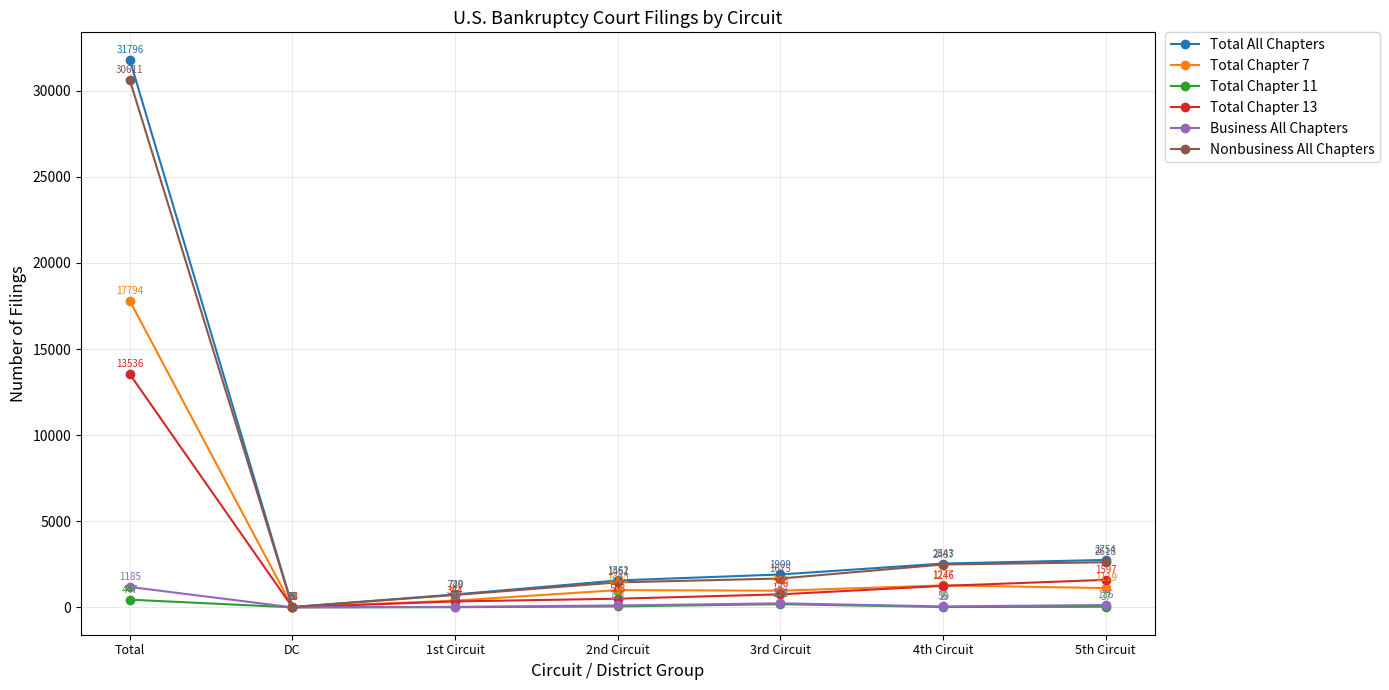

Rank the series by their maximum value, from highest to lowest.

Total All Chapters, Nonbusiness All Chapters, Total Chapter 7, Total Chapter 13, Business All Chapters, Total Chapter 11